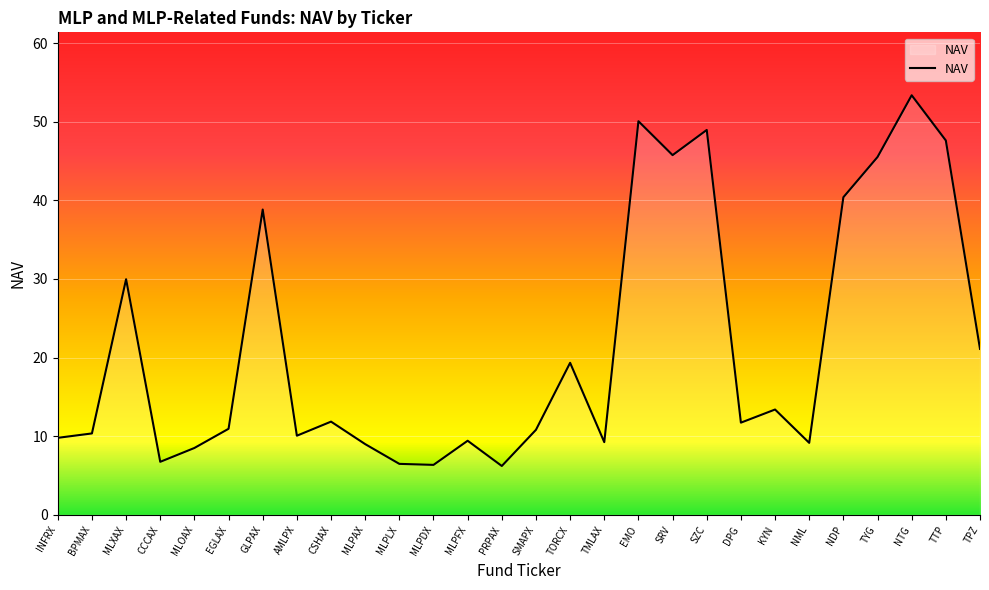

What position from the right is NDP?

5